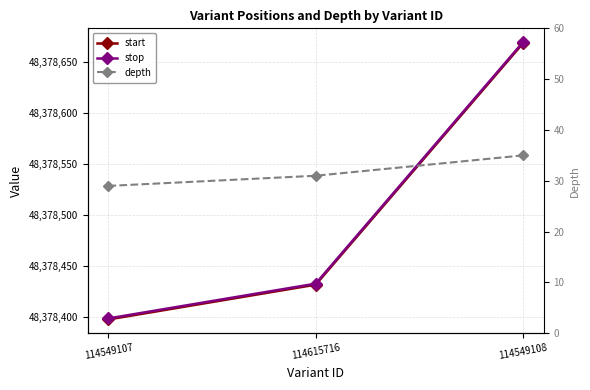

What is the sum of the depth values at 114615716 and 114549107?

60